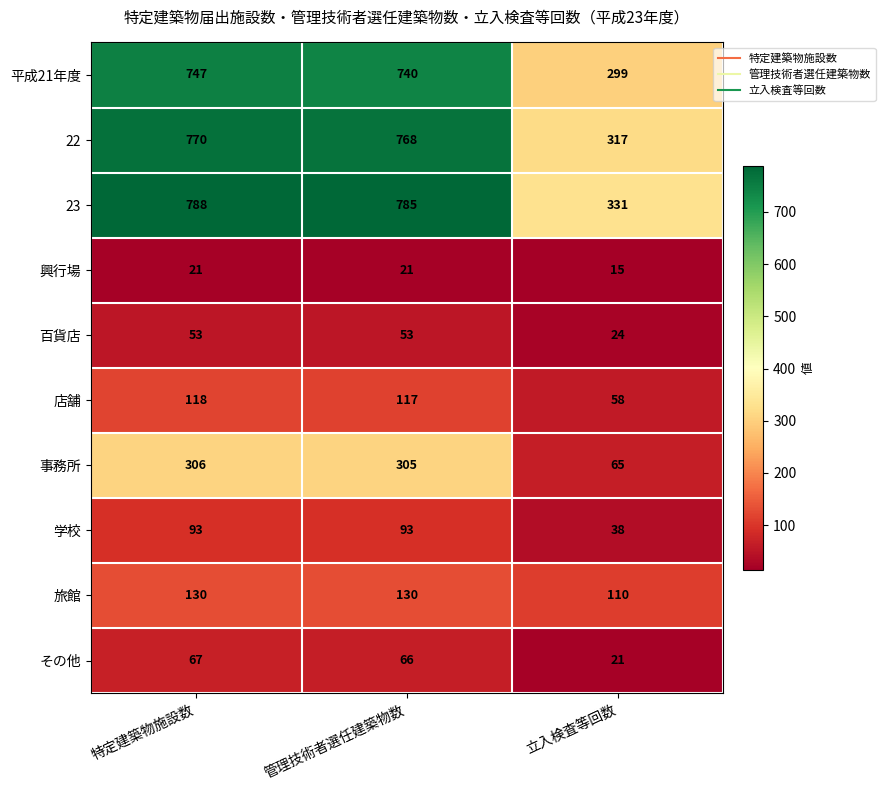

Is it true that 百貨店 equals 53 at 特定建築物施設数?

True